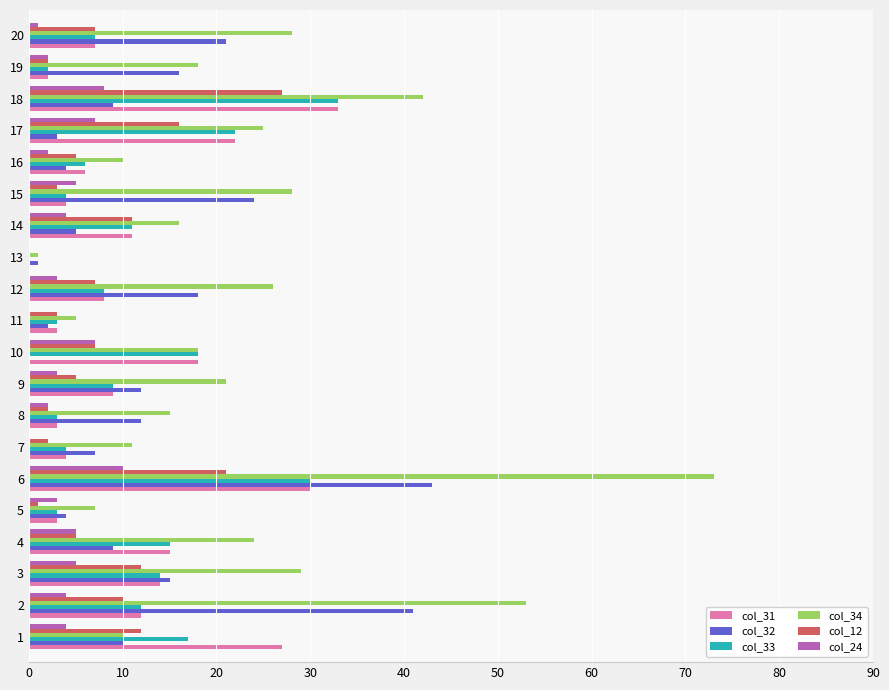

The col_32 series shows 32 at 12. True or false?

False